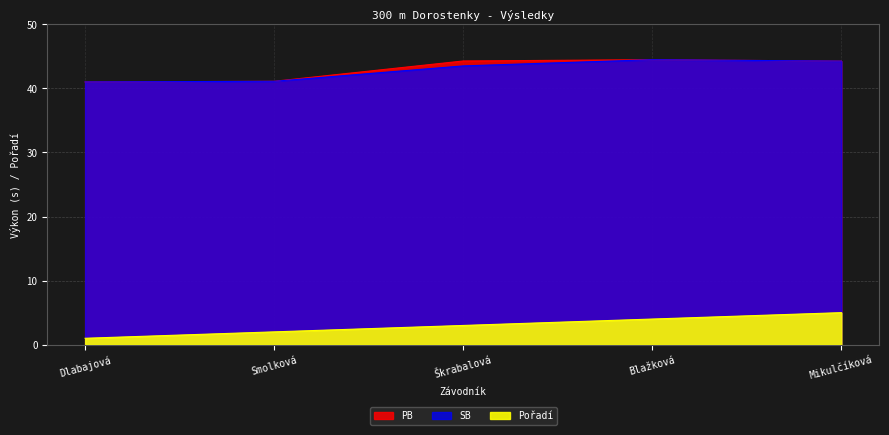

The value of Pořadí at Smolková is 2.0. True or false?

True